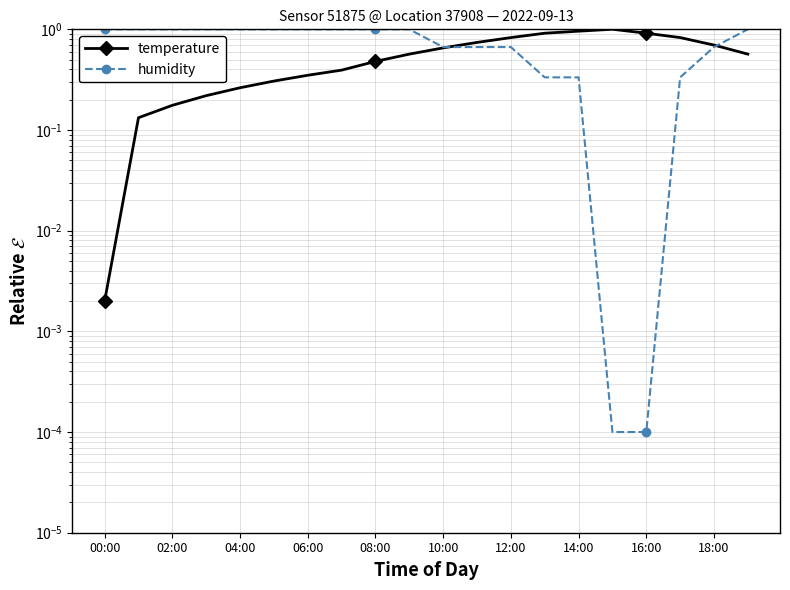

Which category has the lowest value across all series?

15